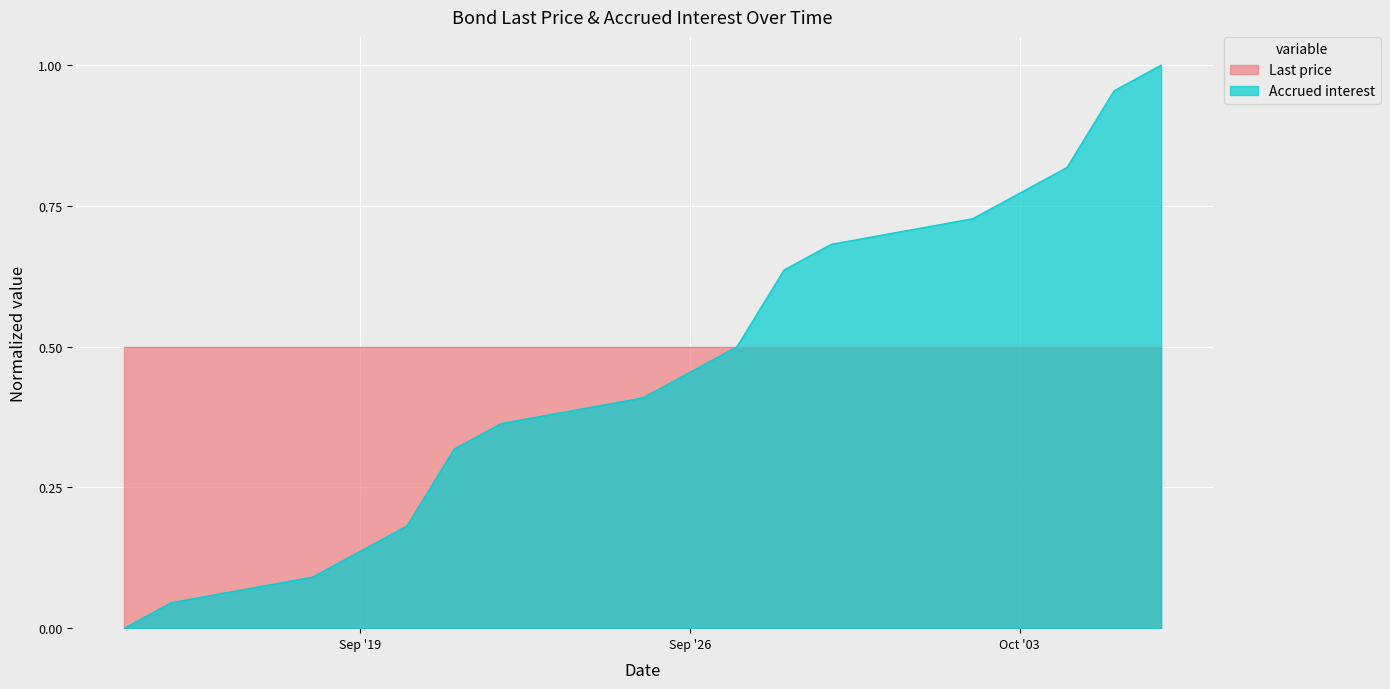

How many lines are shown in the chart?

2